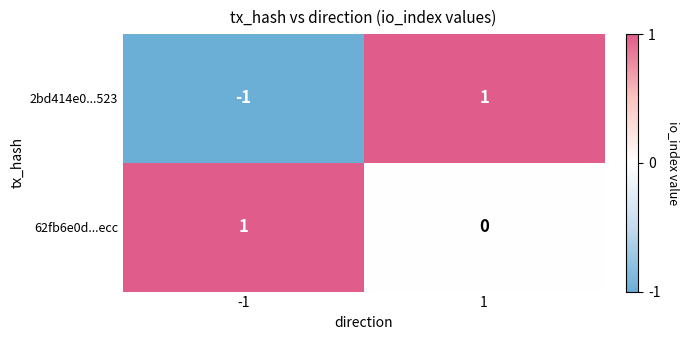

True or false: 2bd414e0...523 has a value of 2 at 1.

False